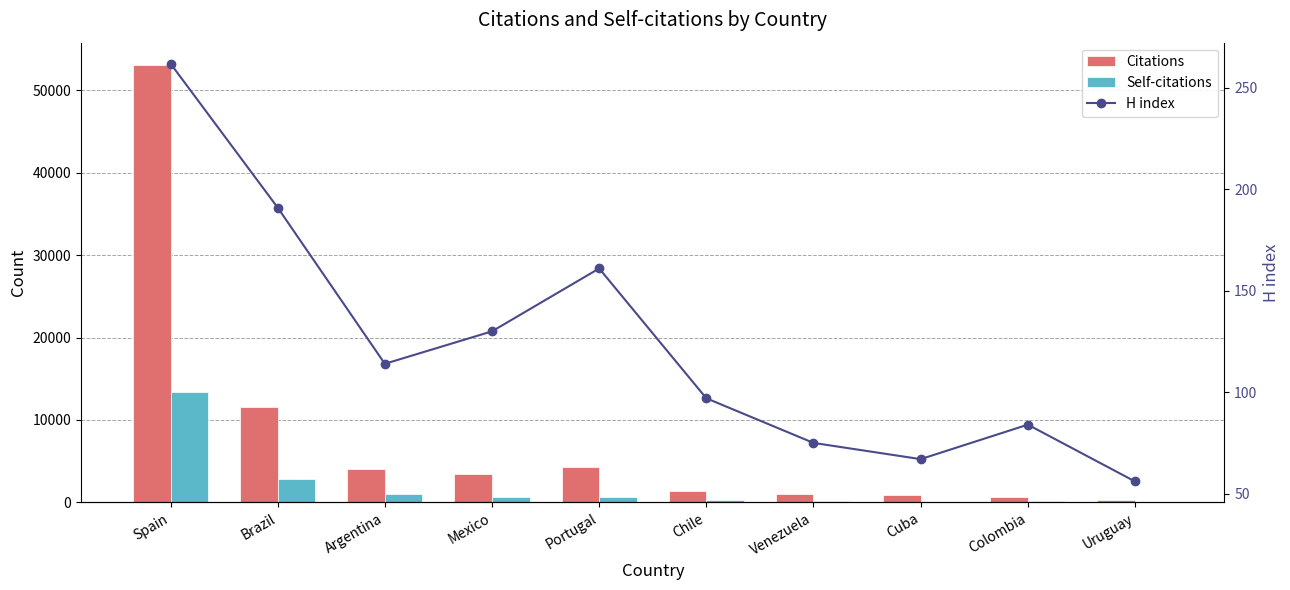

What is the average value of the Citations series?

8054